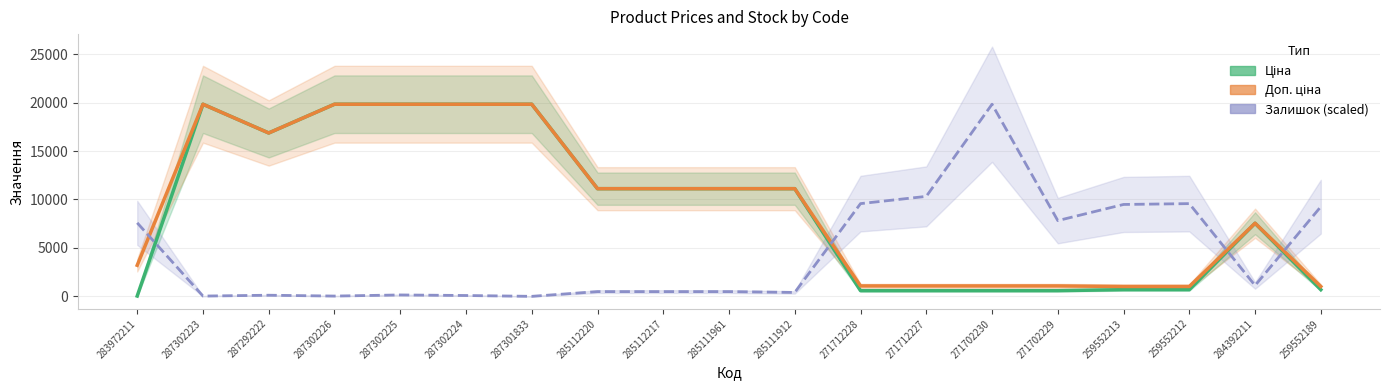

Where is Ціна nearest to the value 9931?

285112220